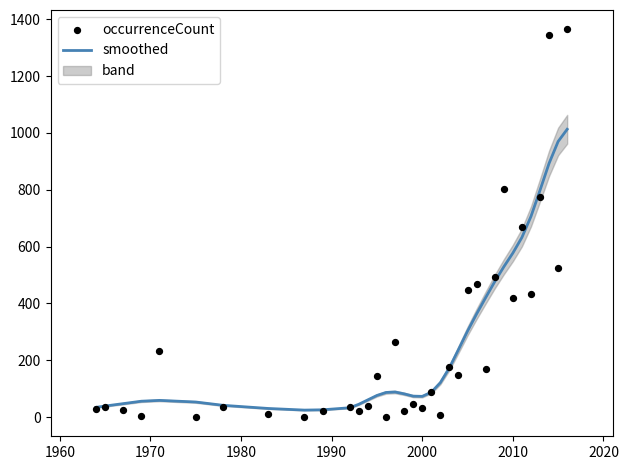

At how many categories does at least one series exceed 821?

3